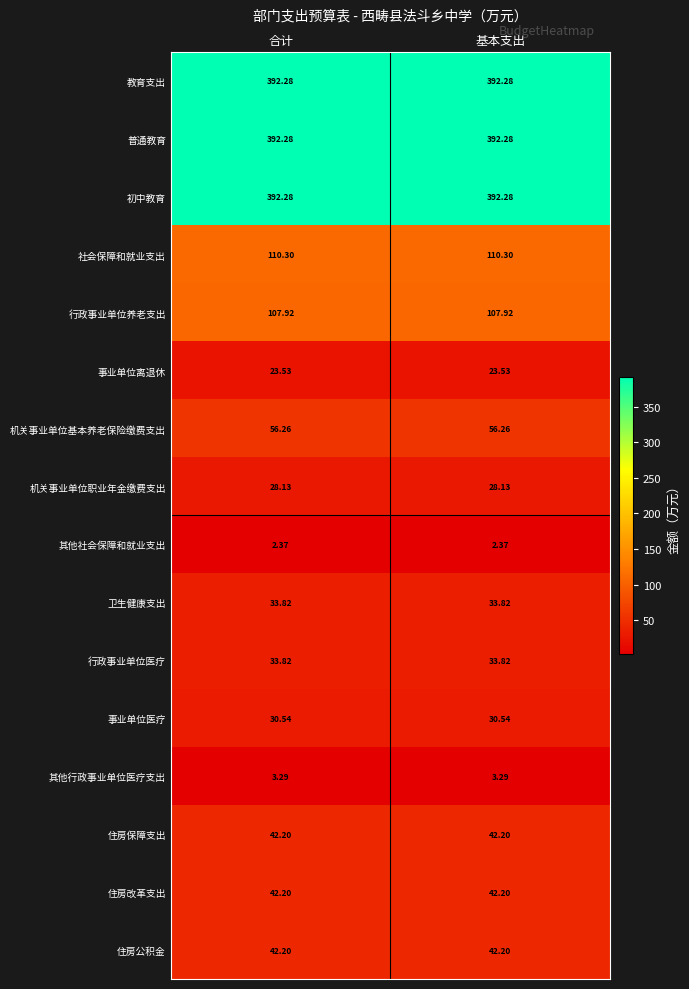

Is the value of 机关事业单位职业年金缴费支出 at 合计 greater than the value of 机关事业单位基本养老保险缴费支出 at 基本支出?

No